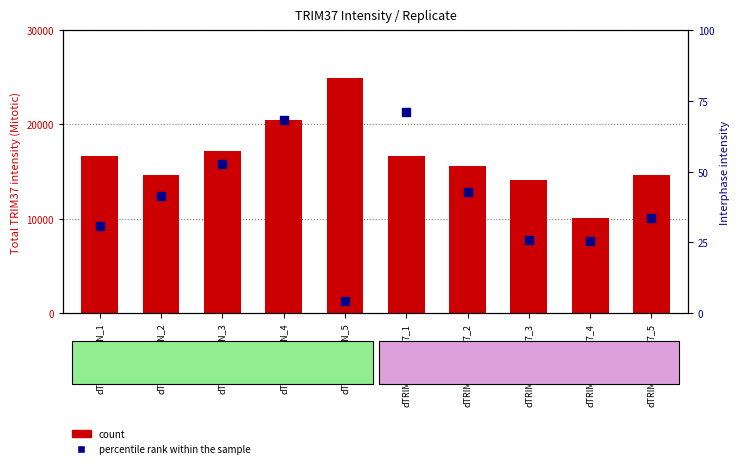

What is the total value across all series at dTRIM37_CON_3?

17155.6